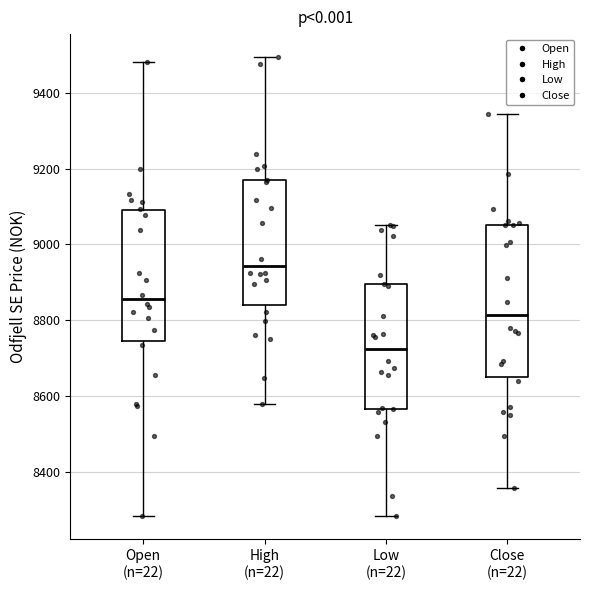

Which box's median line is the highest?

High (n=22)